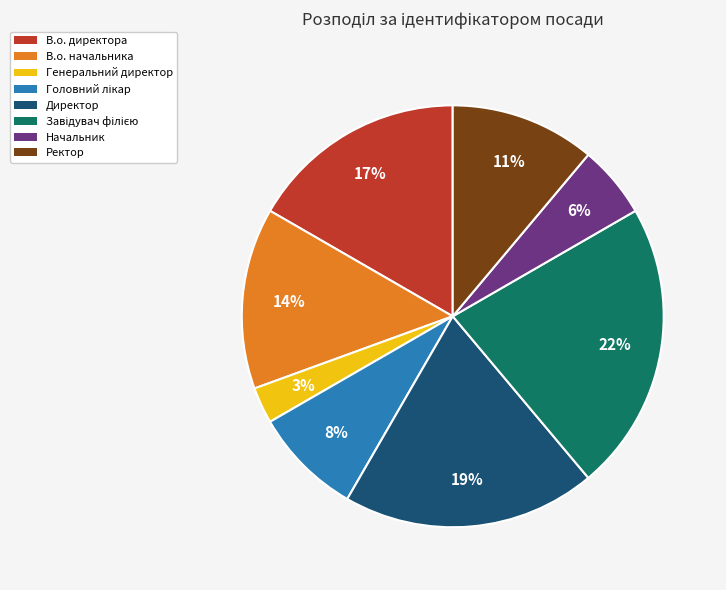

Which slice is the smallest?

Генеральний директор